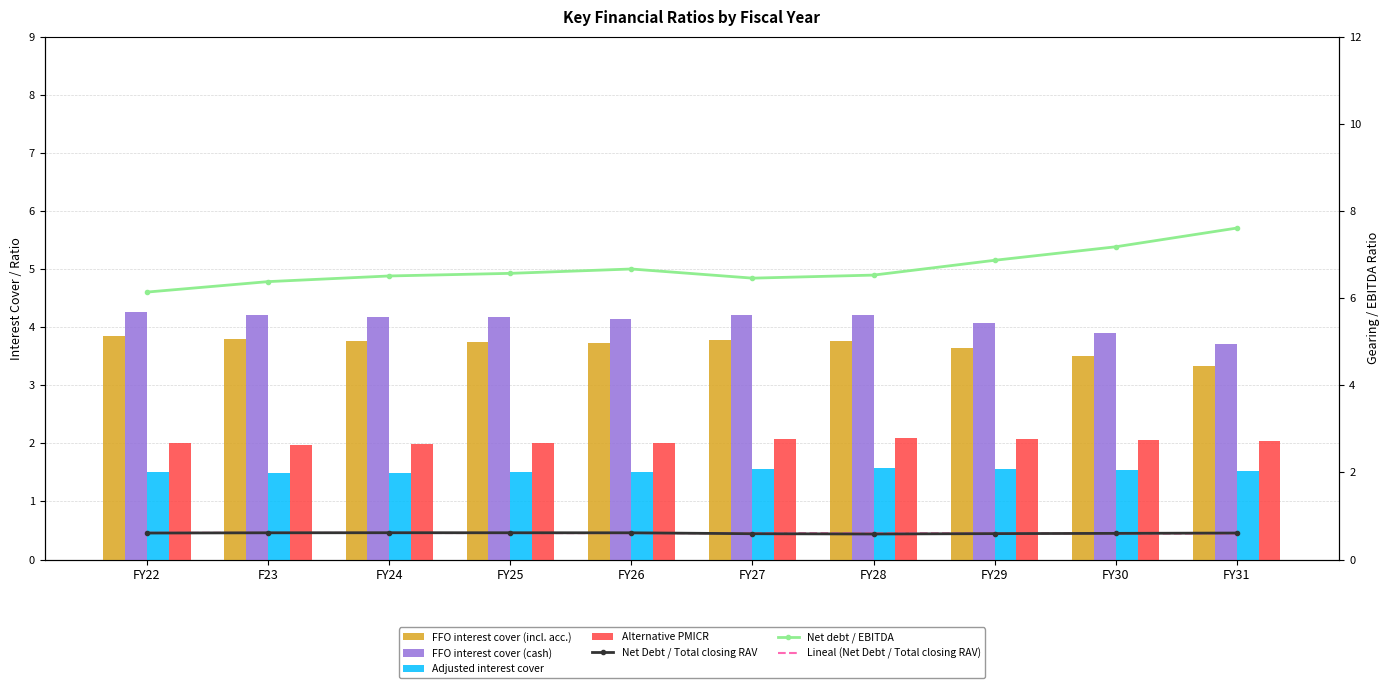

Rank the series at FY27 from lowest to highest value.

Net Debt / Total closing RAV, Adjusted interest cover, Alternative PMICR, FFO interest cover (incl. acc.), FFO interest cover (cash), Net debt / EBITDA